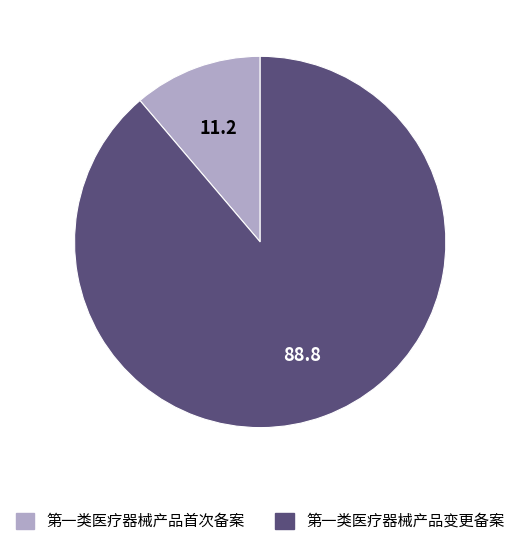

How many segments does this pie chart have?

2